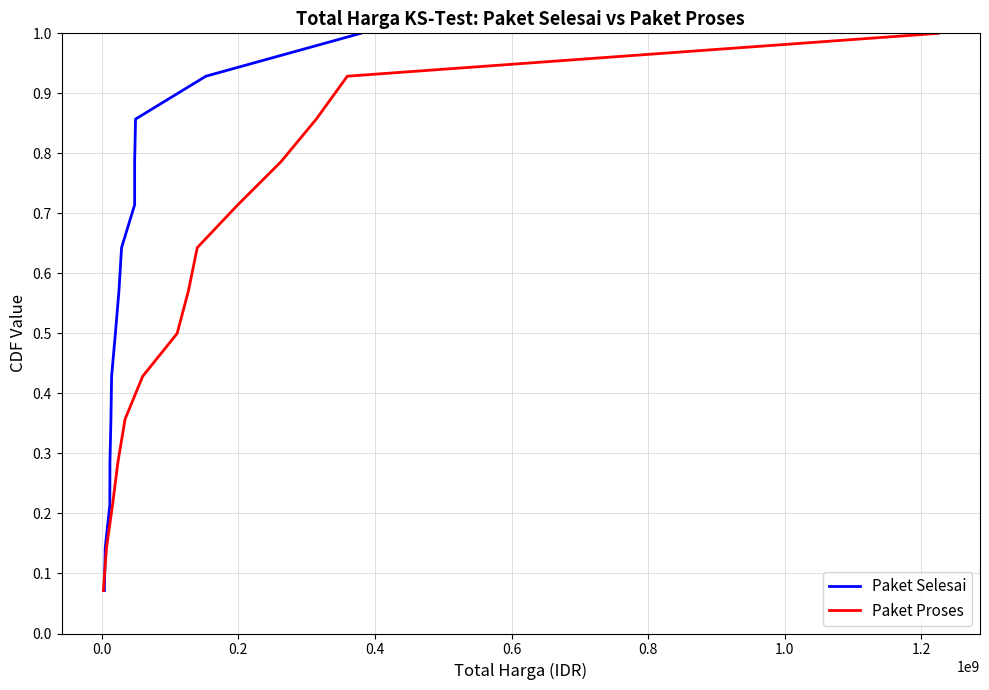

True or false: Paket Selesai and Paket Proses cross at least once.

False